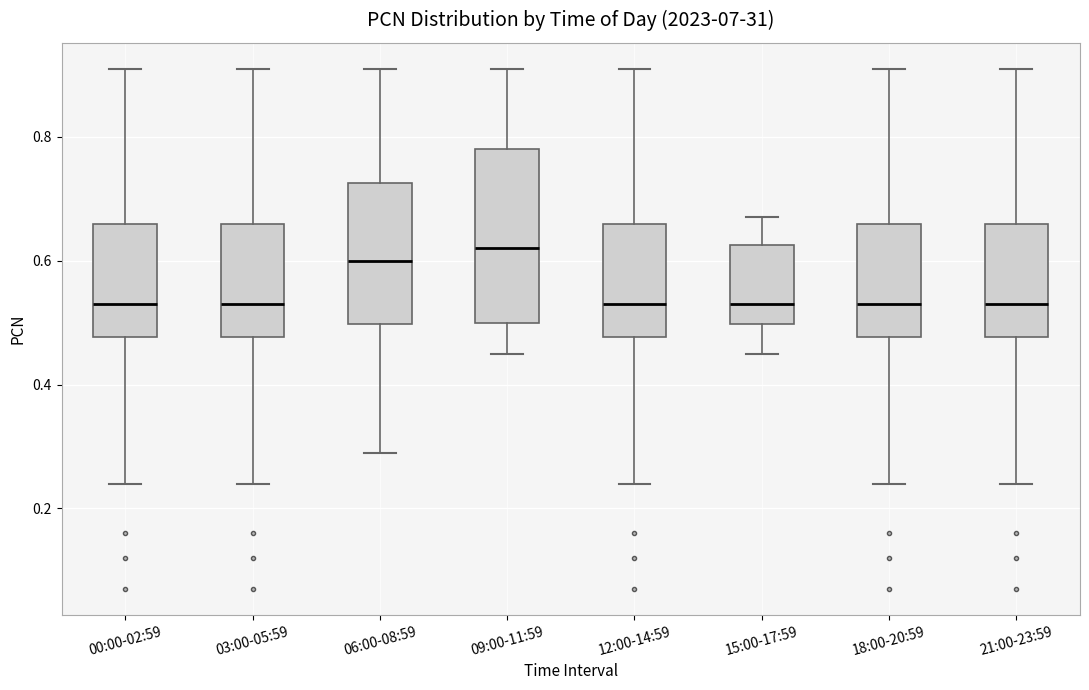

Which box is the tallest, from its lower edge to its upper edge?

09:00-11:59